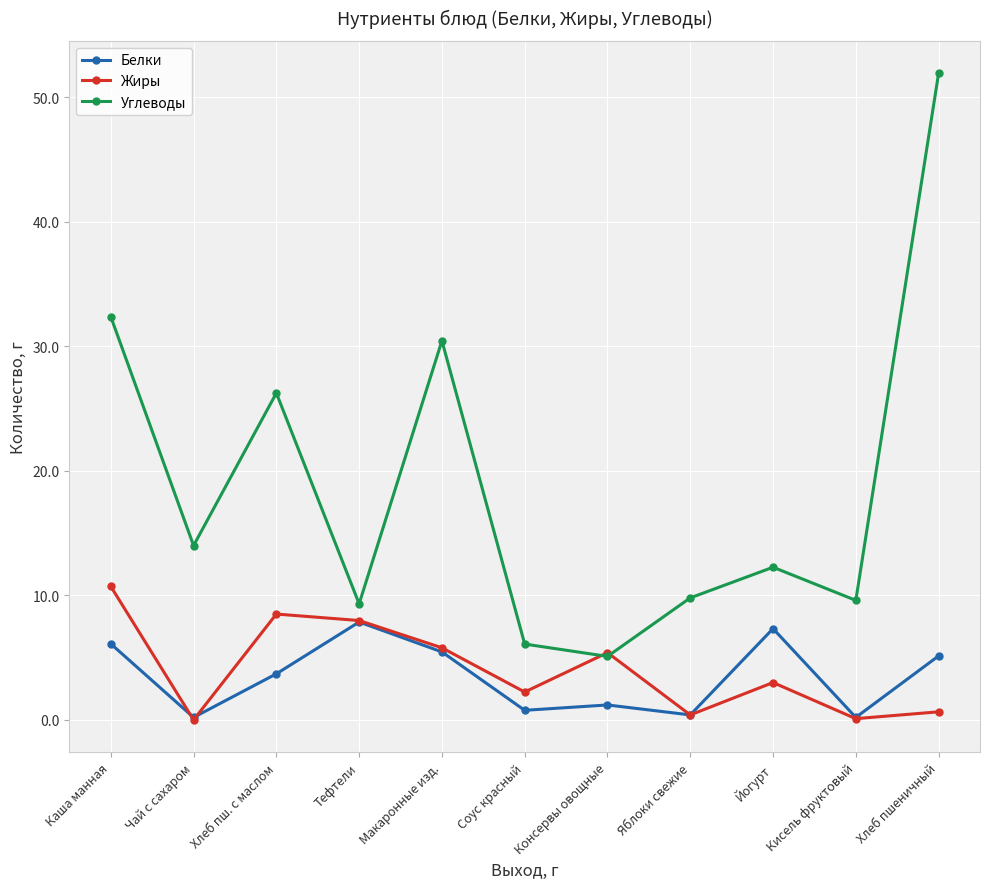

True or false: Углеводы and Белки cross at least once.

False